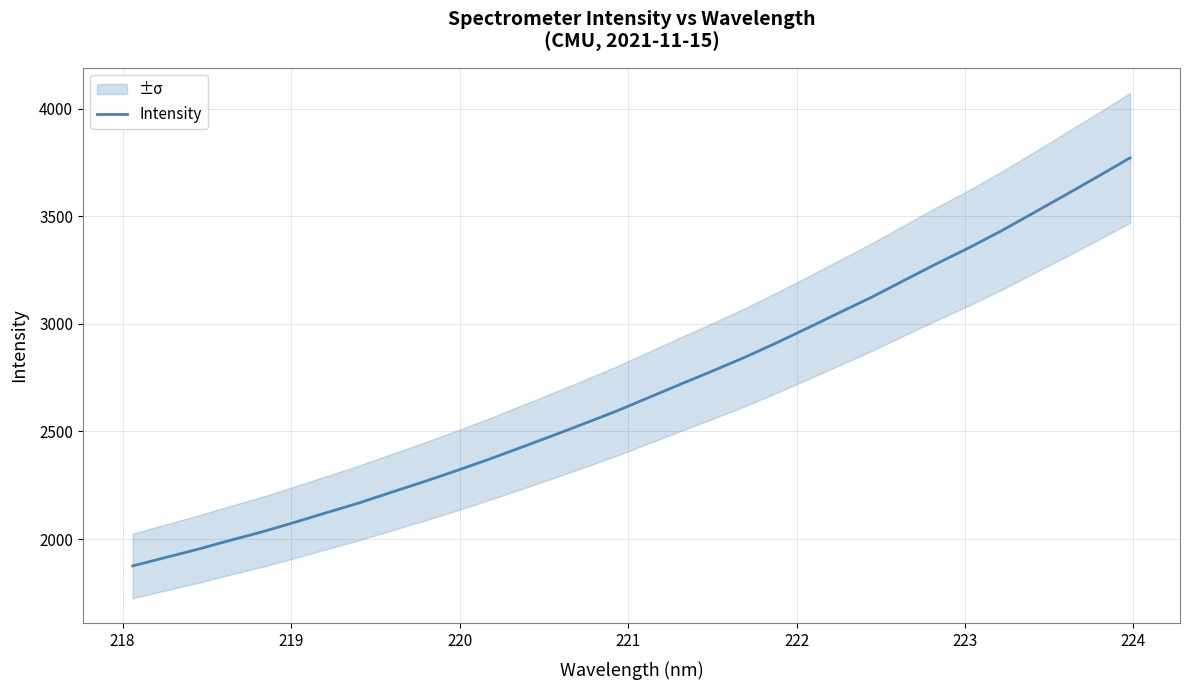

What is the value of the 24th point from the left?

3126.9